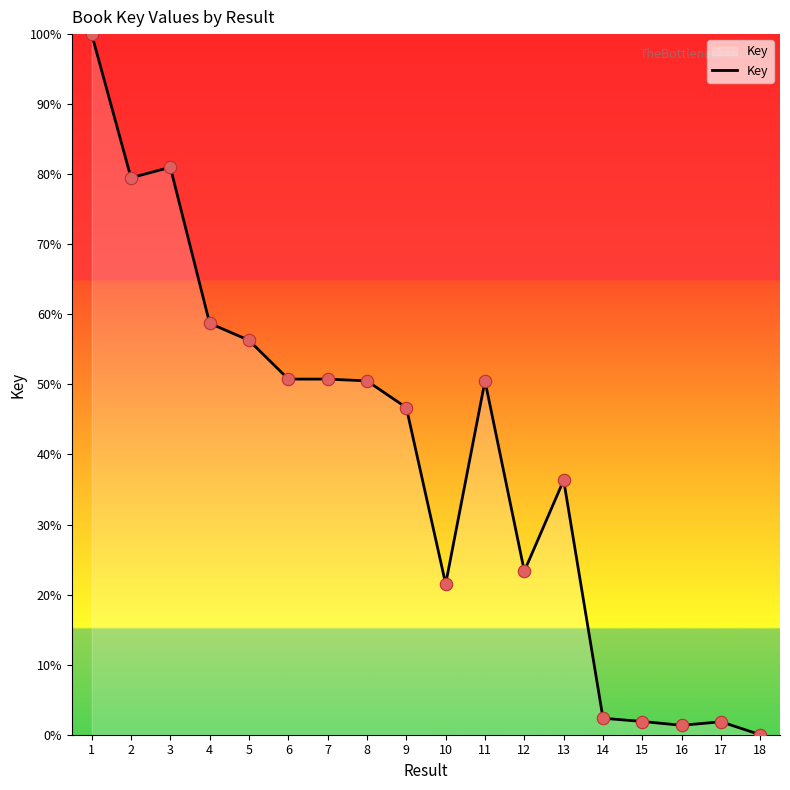

What is the change in value from 2 to 8?

-29.0